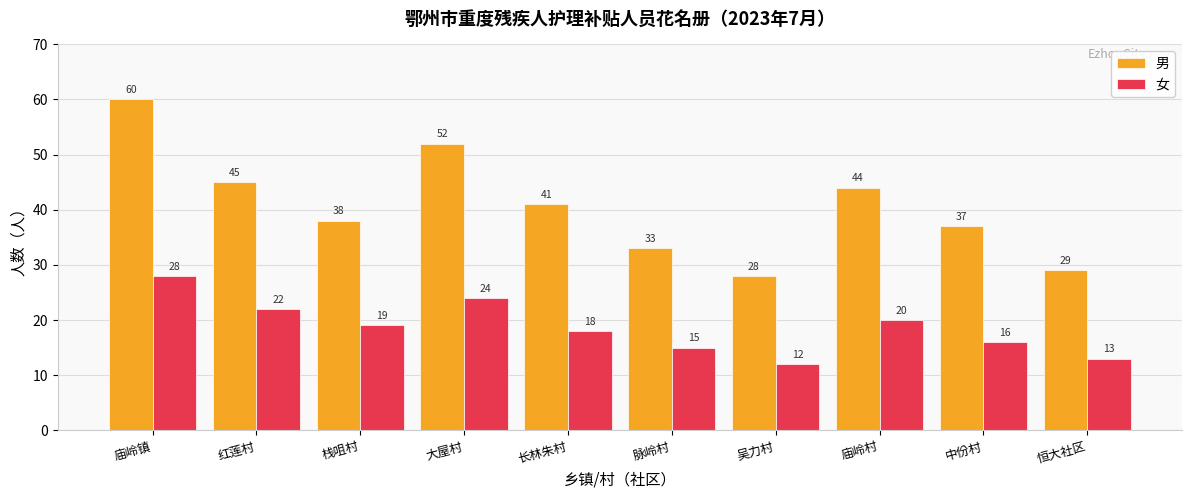

Reading left to right, list all the values displayed in this chart.

男: 60	45	38	52	41	33	28	44	37	29
女: 28	22	19	24	18	15	12	20	16	13